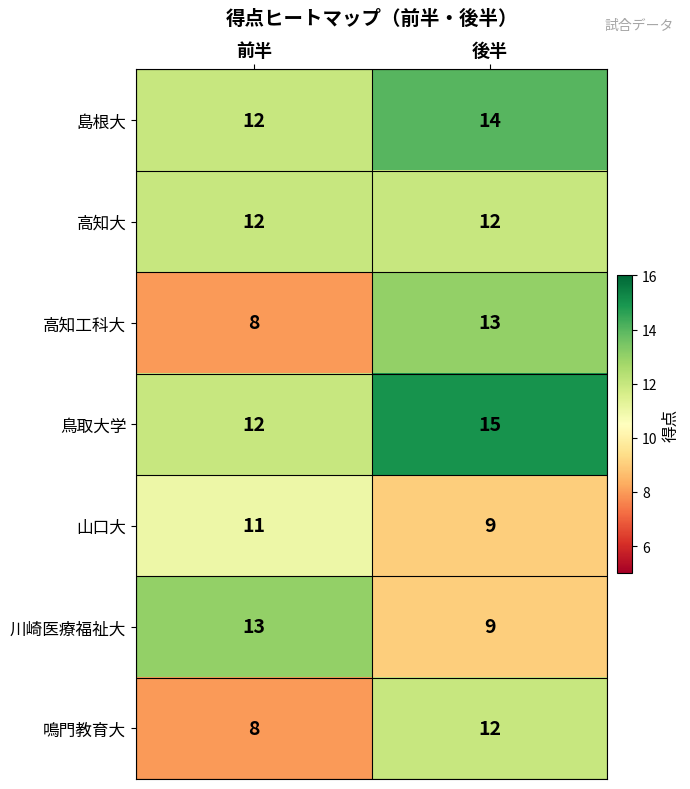

True or false: 鳥取大学 has a value of 24 at 後半.

False